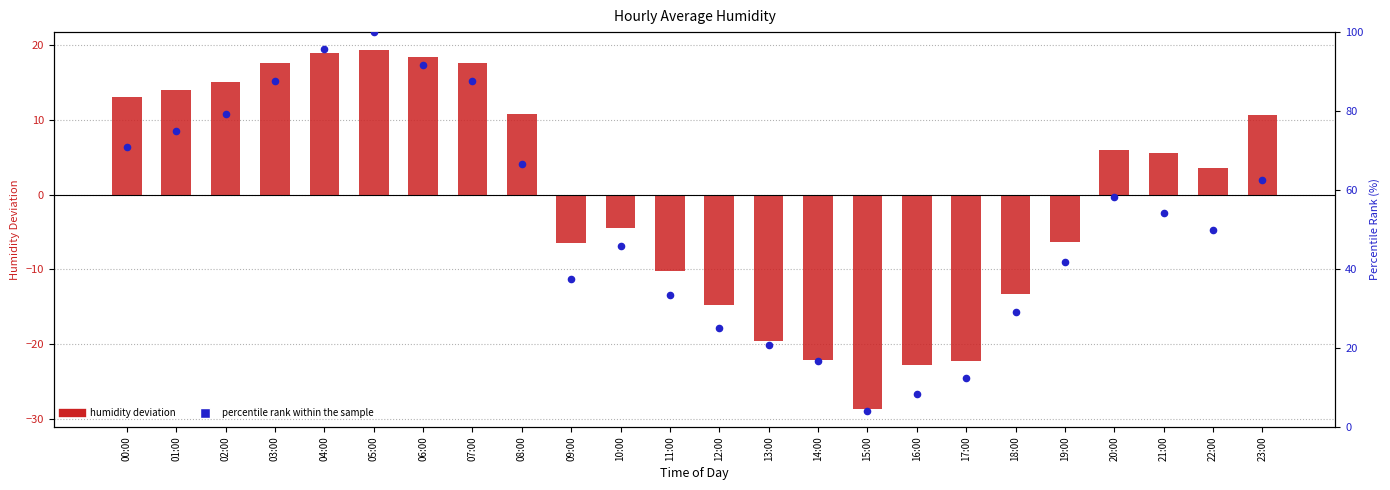

At how many categories does at least one series exceed 91?

3